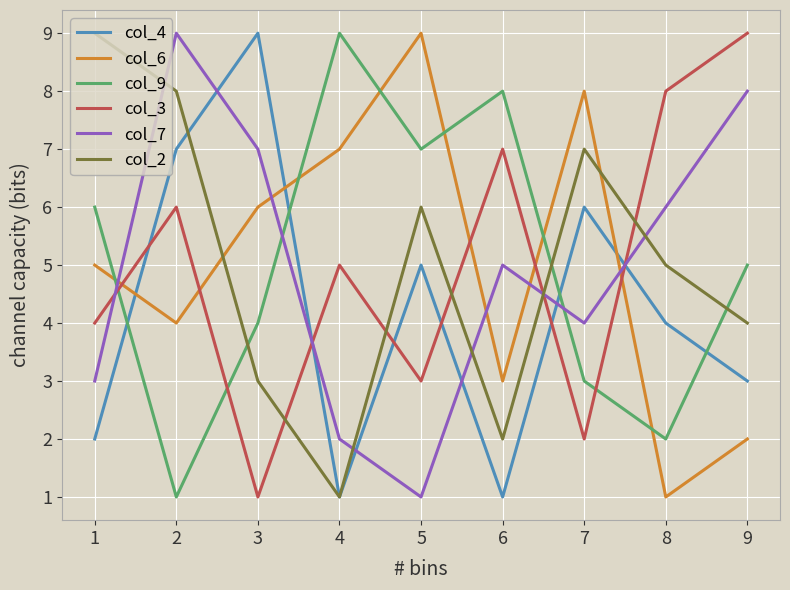

What is the sum of all col_3 values?

45